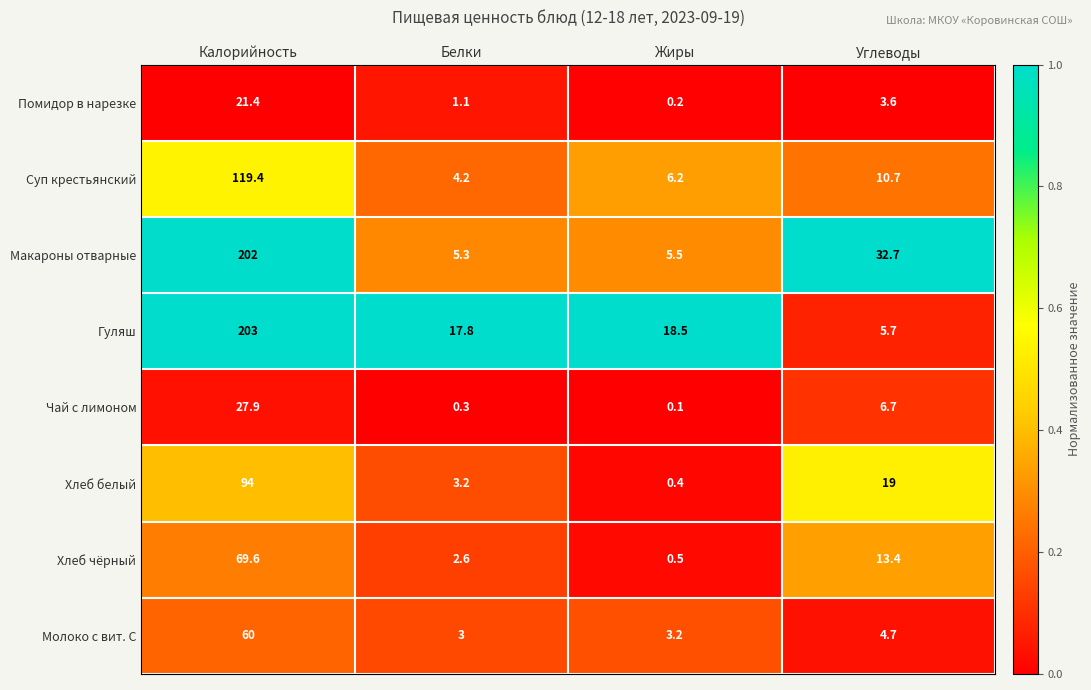

At which label does Макароны отварные first exceed 32?

Калорийность